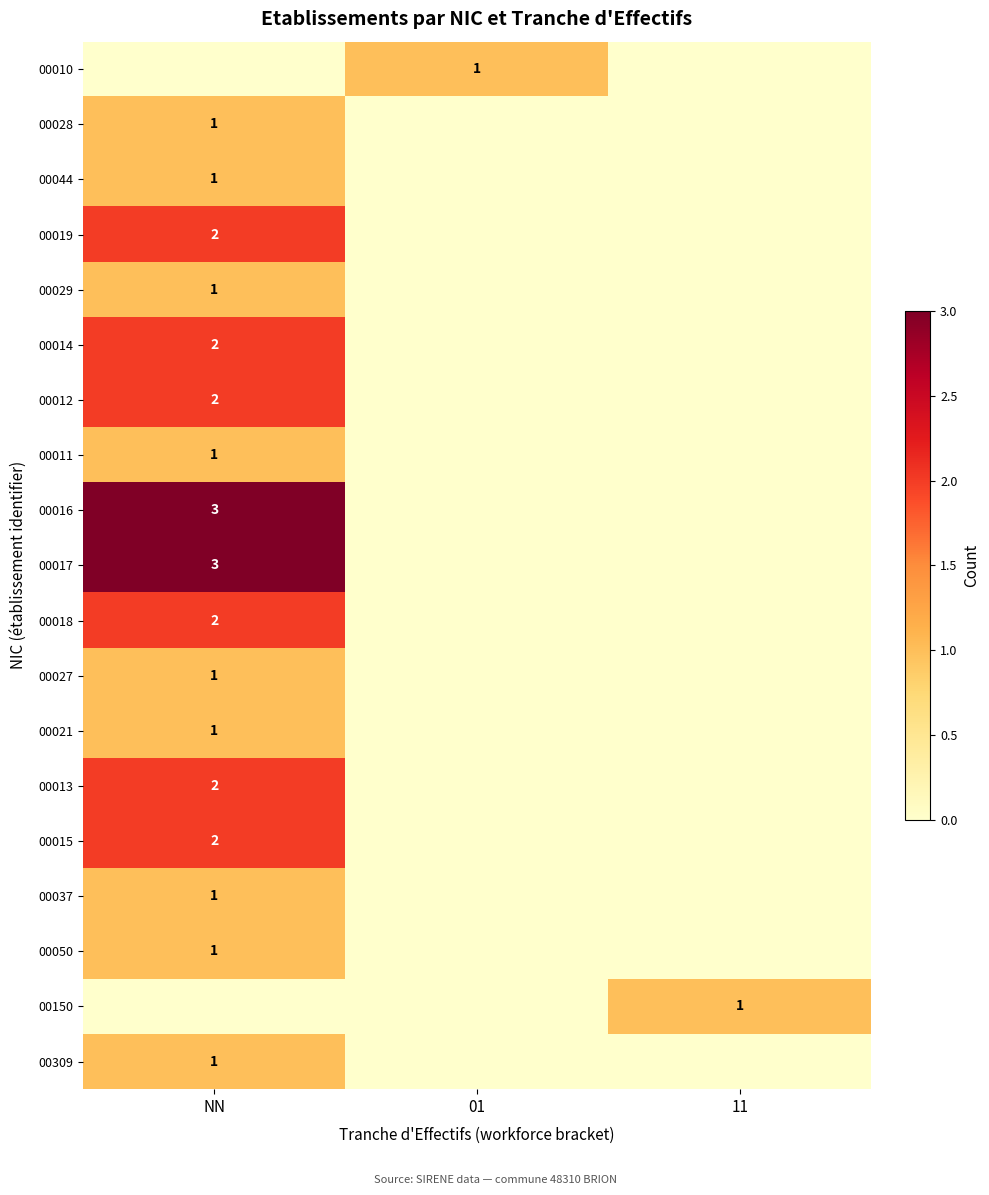

Is it true that 00011 equals 0 at NN?

False